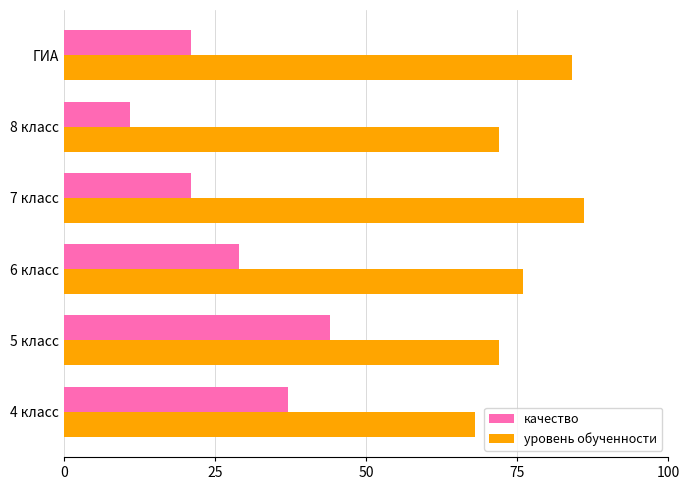

Rank the series at 5 класс from lowest to highest value.

качество, уровень обученности